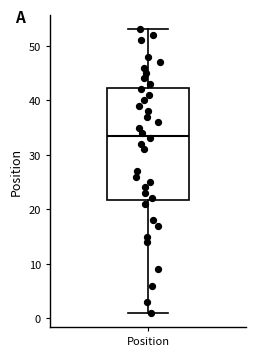

Read this box plot against the y-axis: the position of the median line, the range covered by the box, and the ends of both whiskers. The values are not printed on the chart, so give them approximately, as read against the axis.

median 34, box 22 to 42, whiskers 1 to 53